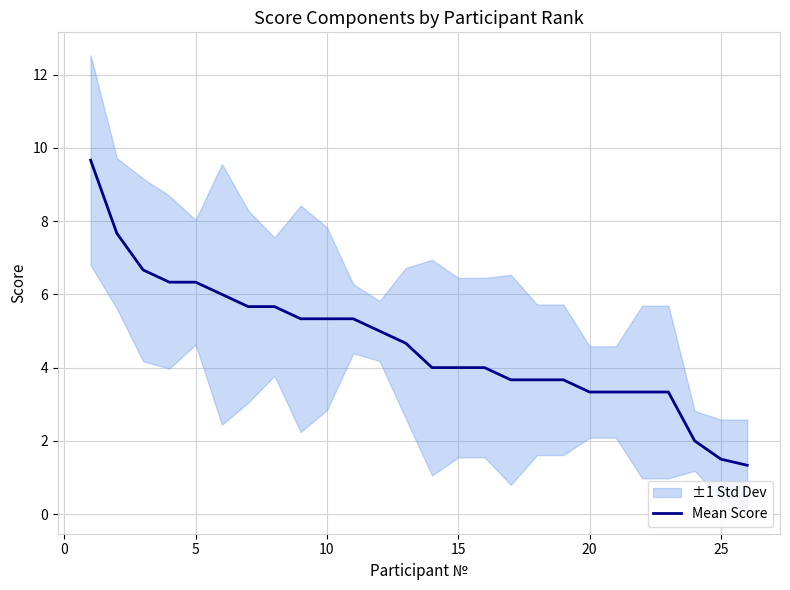

What is the lowest value of the Mean Score series?

1.3